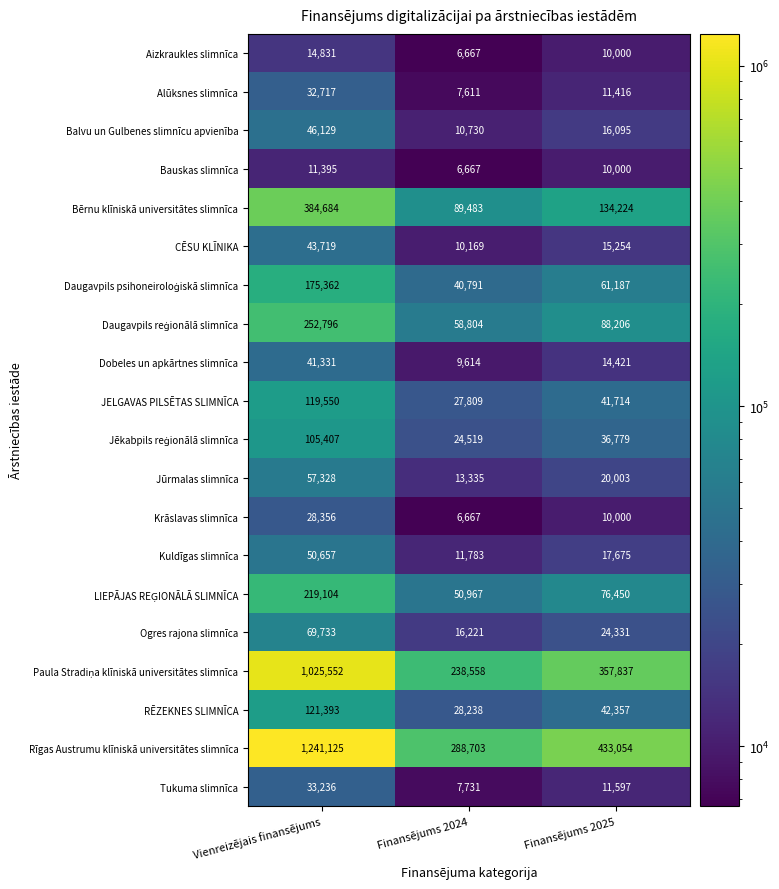

At how many categories does at least one series exceed 881840?

1